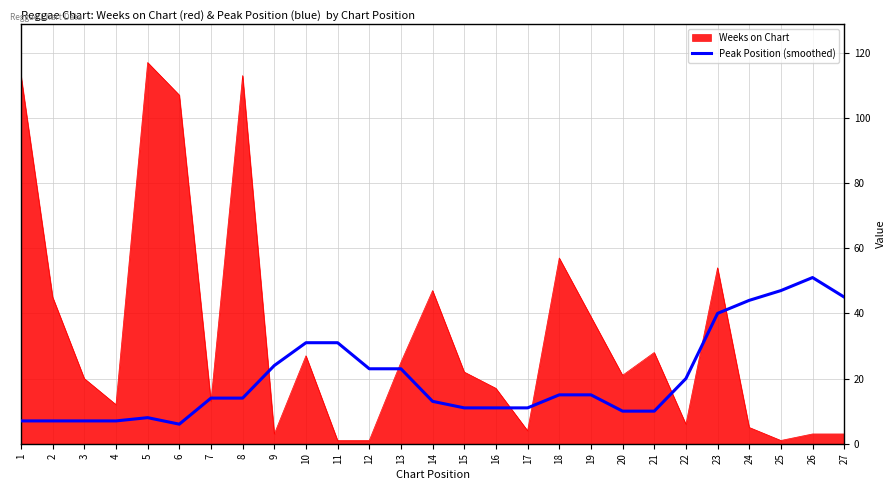

Which series has the largest range (max minus min)?

Weeks on Chart